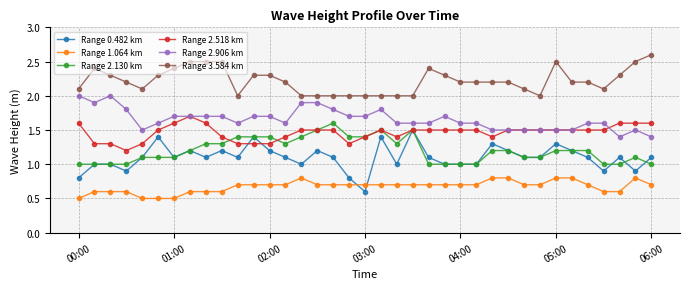

What is the value of the Range 3.584 km point at the 8th from the left?

2.5